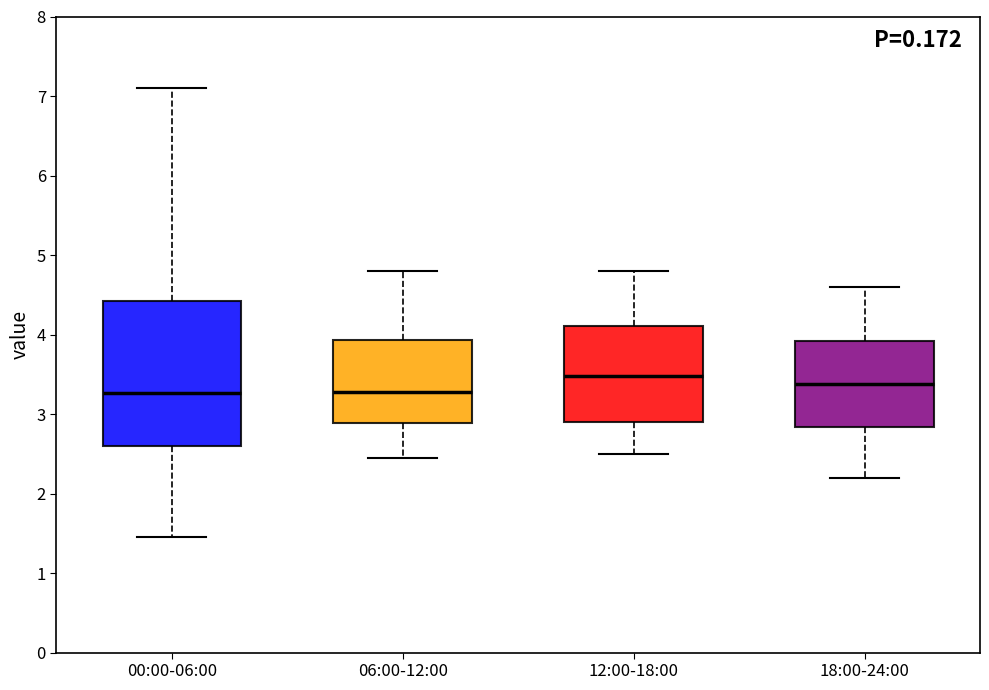

Reading left to right, read every box against the y-axis: the position of its median line, the range the box covers, and the ends of its whiskers. The values are not printed on the chart, so give them approximately, as read against the axis.

00:00-06:00: median 3.3, box 2.6 to 4.4, whiskers 1.5 to 7.1
06:00-12:00: median 3.3, box 2.9 to 3.9, whiskers 2.5 to 4.8
12:00-18:00: median 3.5, box 2.9 to 4.1, whiskers 2.5 to 4.8
18:00-24:00: median 3.4, box 2.8 to 3.9, whiskers 2.2 to 4.6